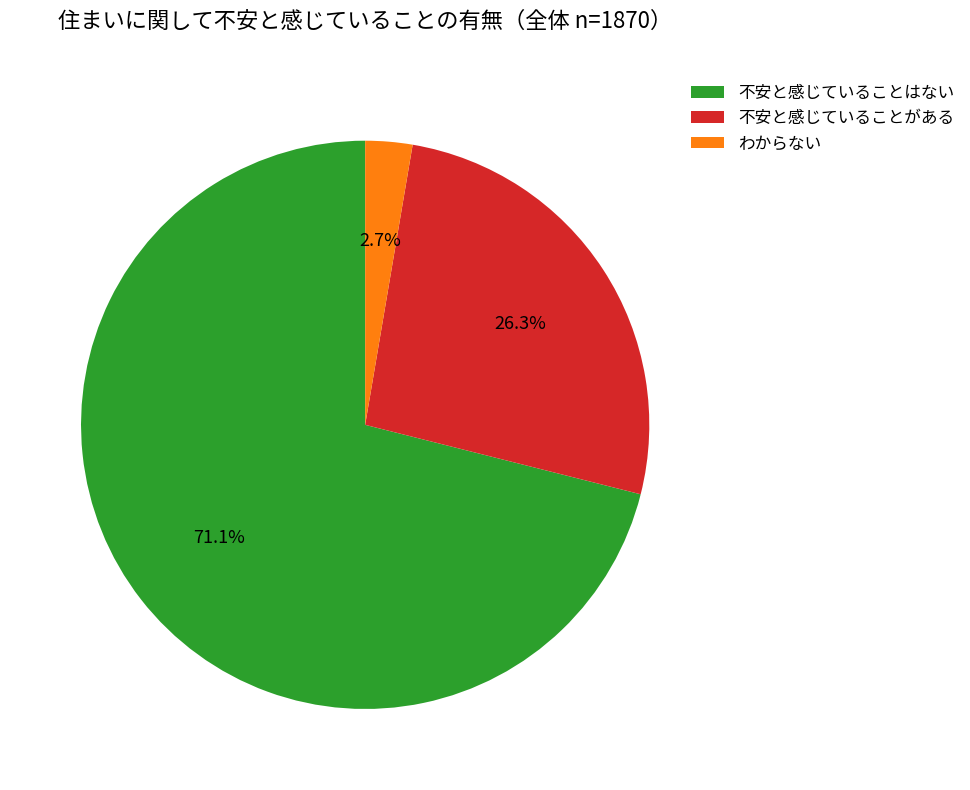

Is it true that 不安と感じていることがある is 26% of the pie?

True